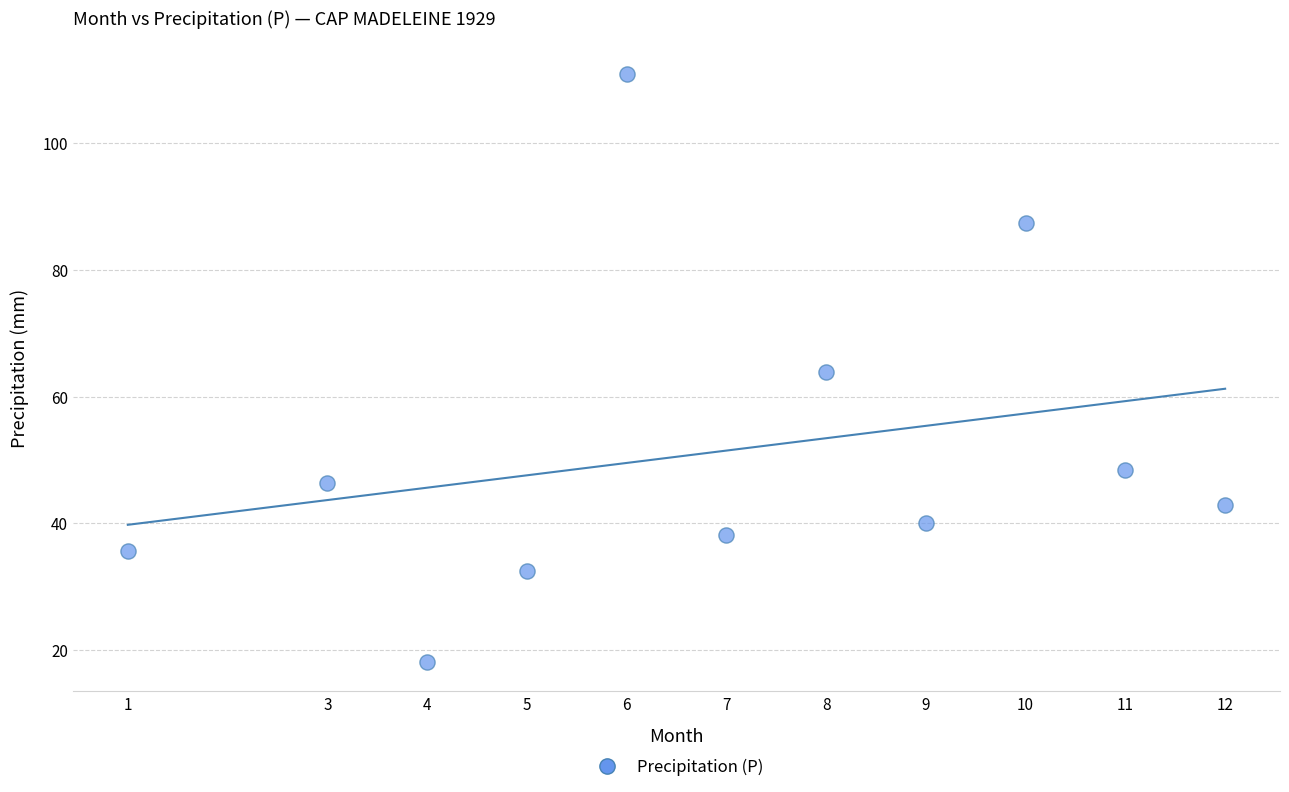

What is the range of Y values (max minus min)?

92.8